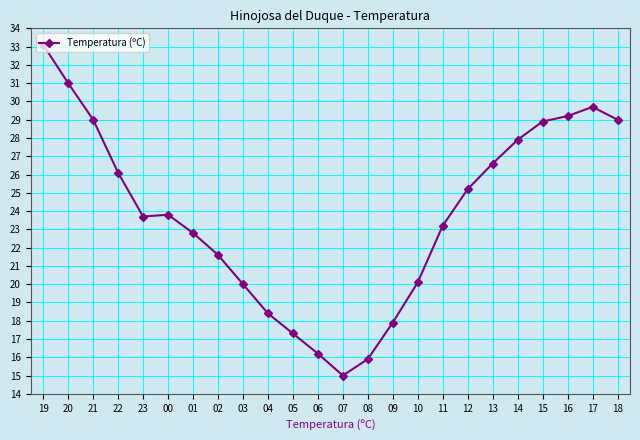

What is the sum of the values at 03 and 10?

40.1